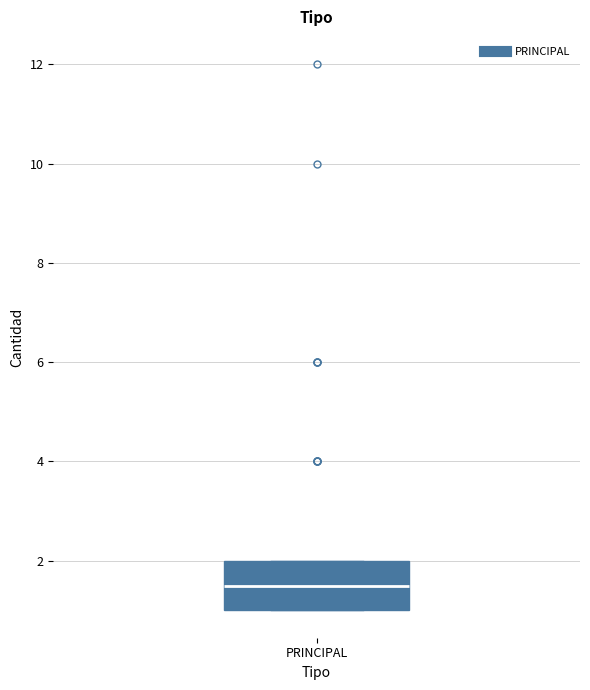

Where does the median line of the box for PRINCIPAL sit on the y-axis? The values are not printed on the chart, so give them approximately, as read against the axis.

1.6